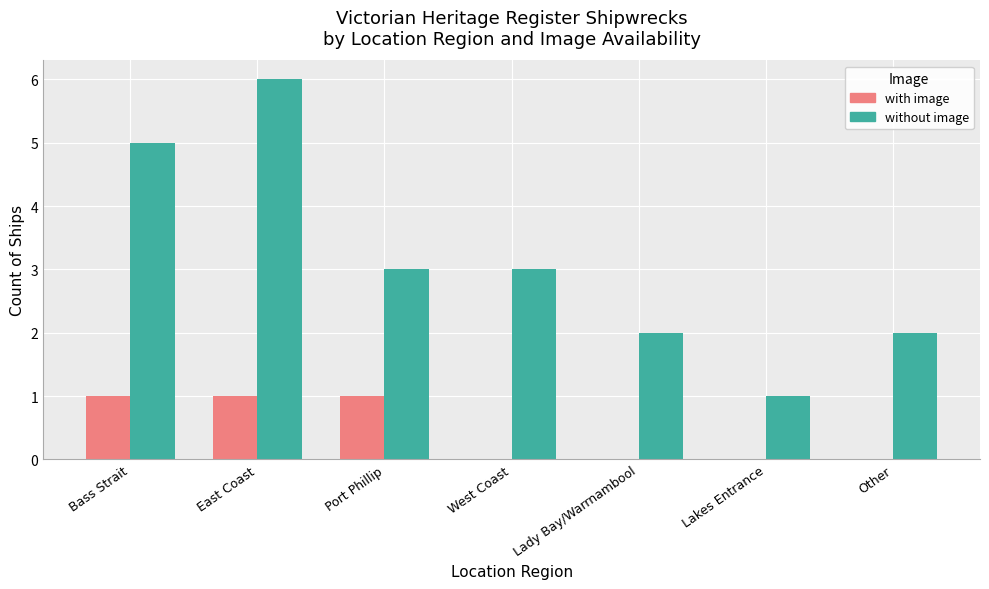

Which series changed the most between Bass Strait and Lady Bay/Warrnambool?

without image